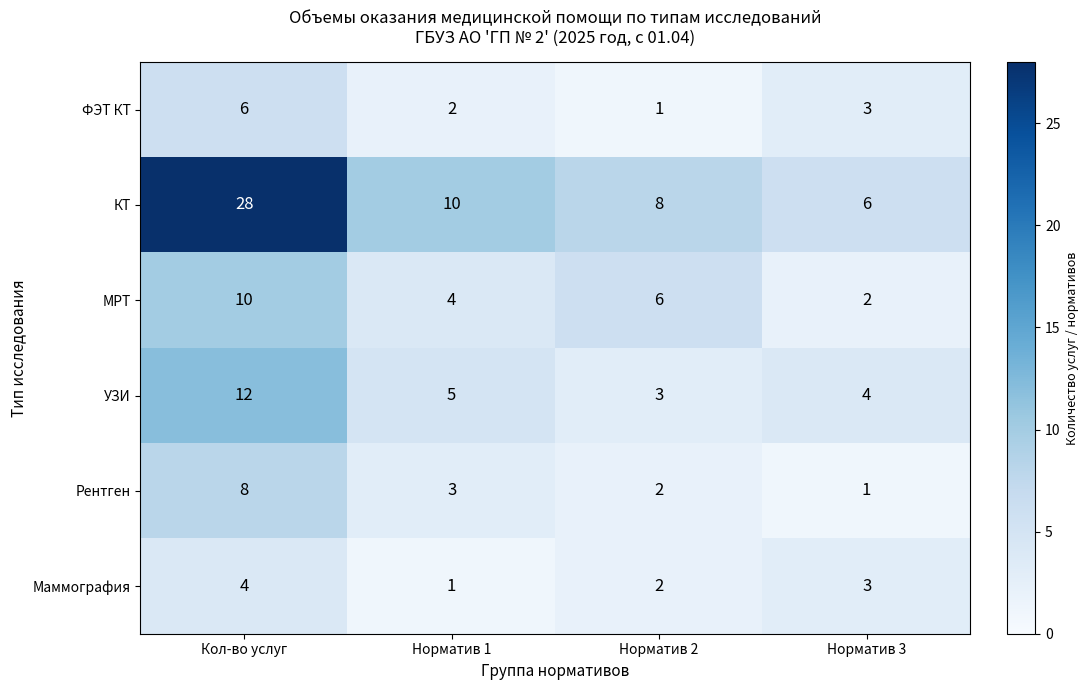

The value of Маммография at Кол-во услуг is 4. True or false?

True